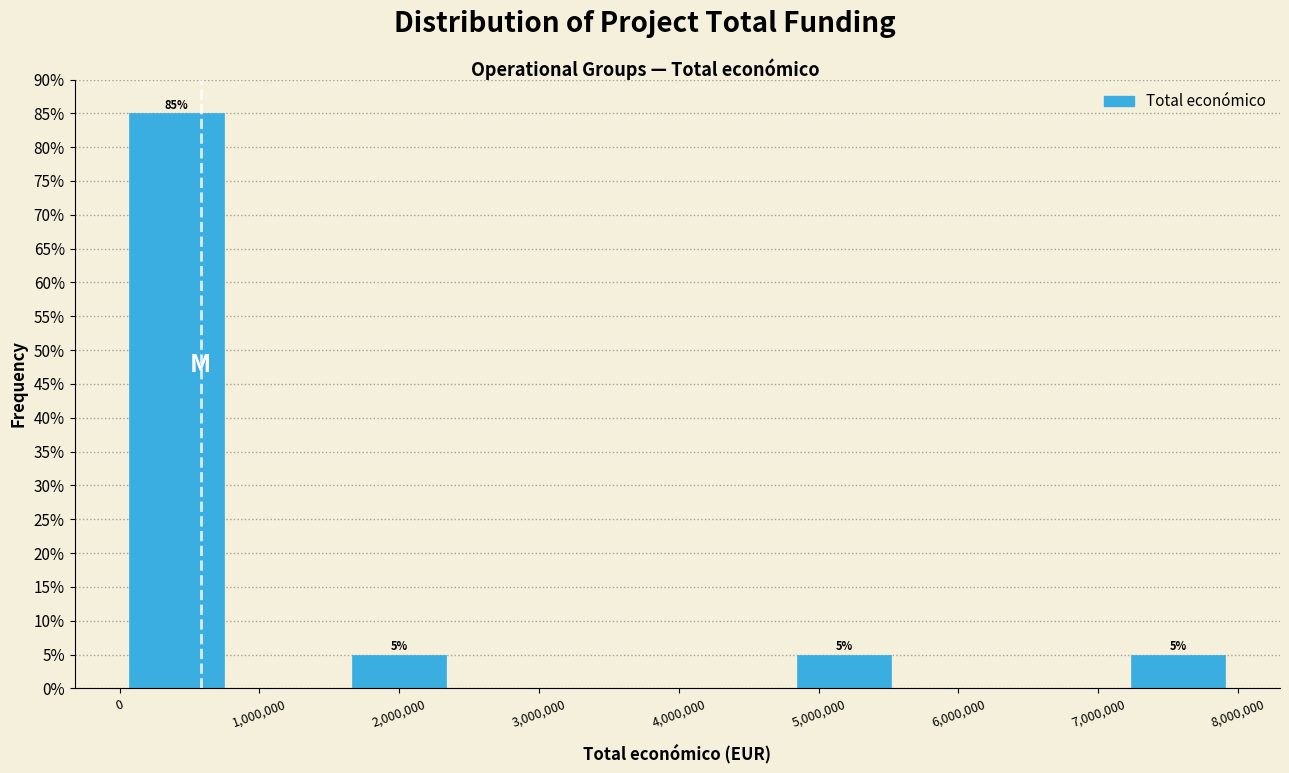

Which range on the x-axis has the tallest bar?

0 to 800000